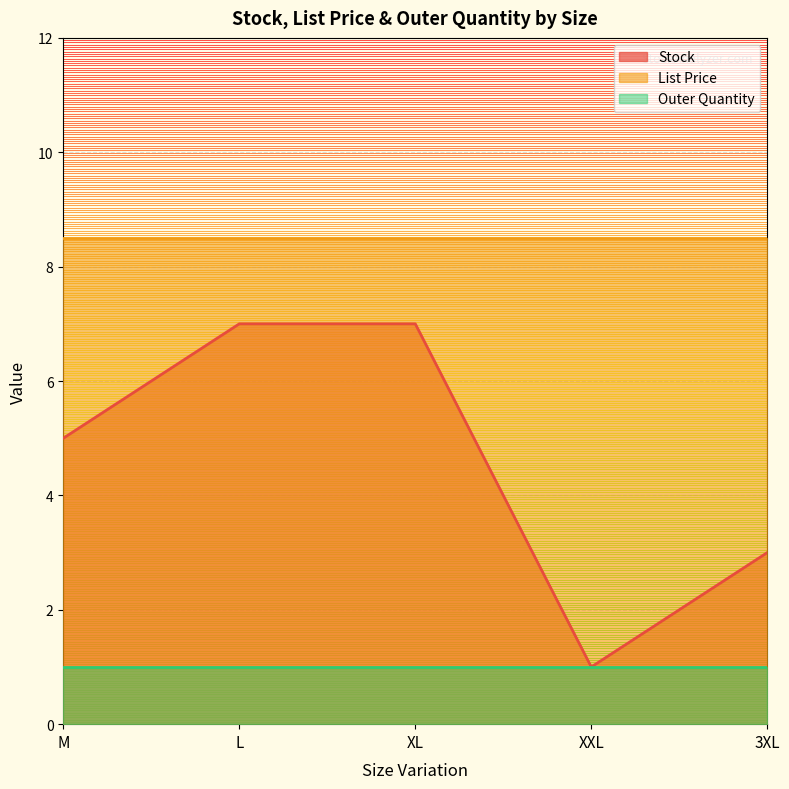

What are all the series names shown in the legend?

Stock, List Price, Outer Quantity